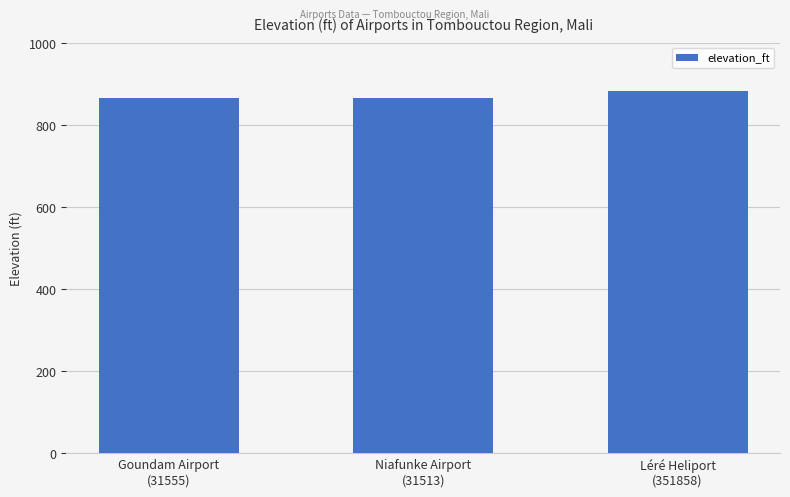

Reading left to right, what are all the values shown in this chart?

Goundam Airport
(31555)=866	Niafunke Airport
(31513)=866	Léré Heliport
(351858)=883